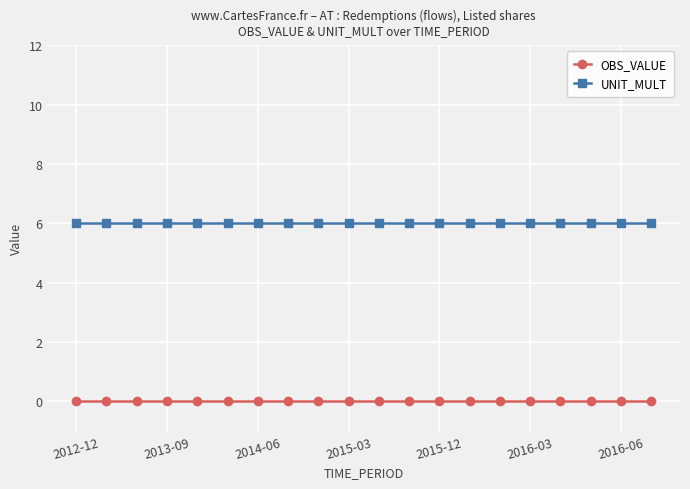

True or false: OBS_VALUE and UNIT_MULT cross at least once.

False